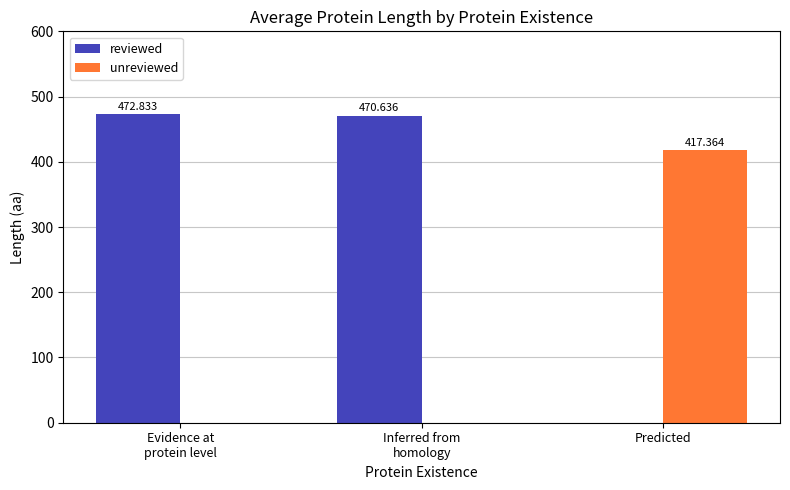

What is the sum of the unreviewed values at Inferred from
homology and Predicted?

417.4